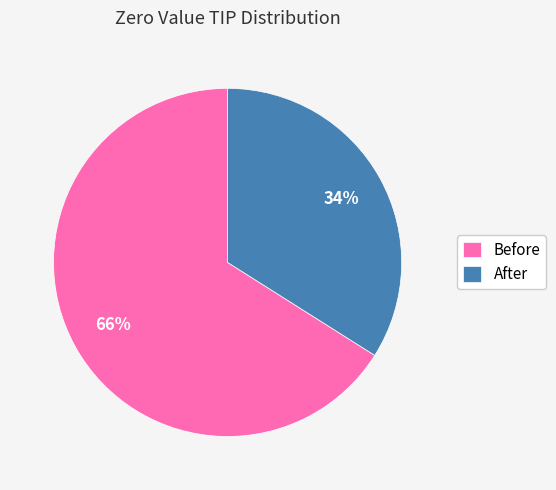

Do After and Before together represent more than half of the pie?

Yes